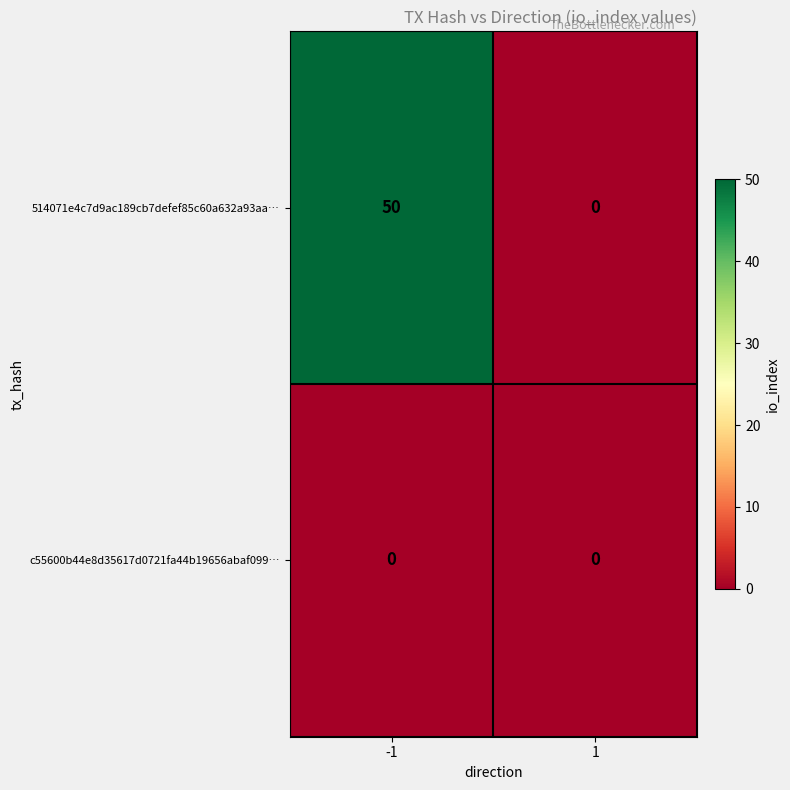

What is the average value of the 514071e4c7d9ac189cb7defef85c60a632a93aa… series?

25